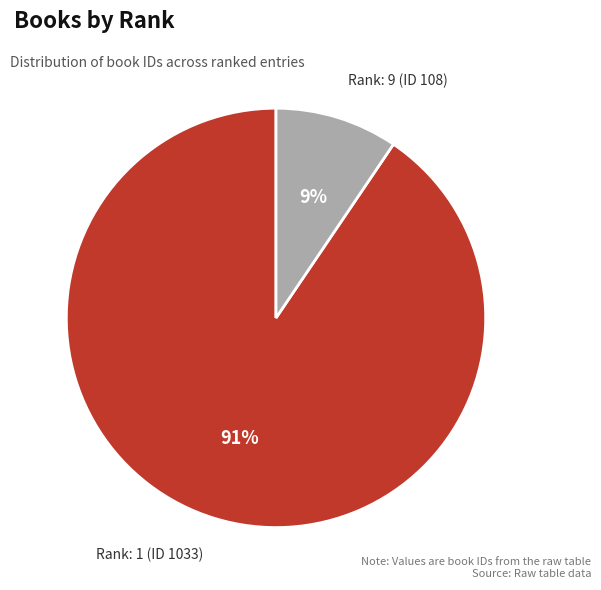

Which has a higher value, Rank: 9 (ID 108) or Rank: 1 (ID 1033)?

Rank: 1 (ID 1033)